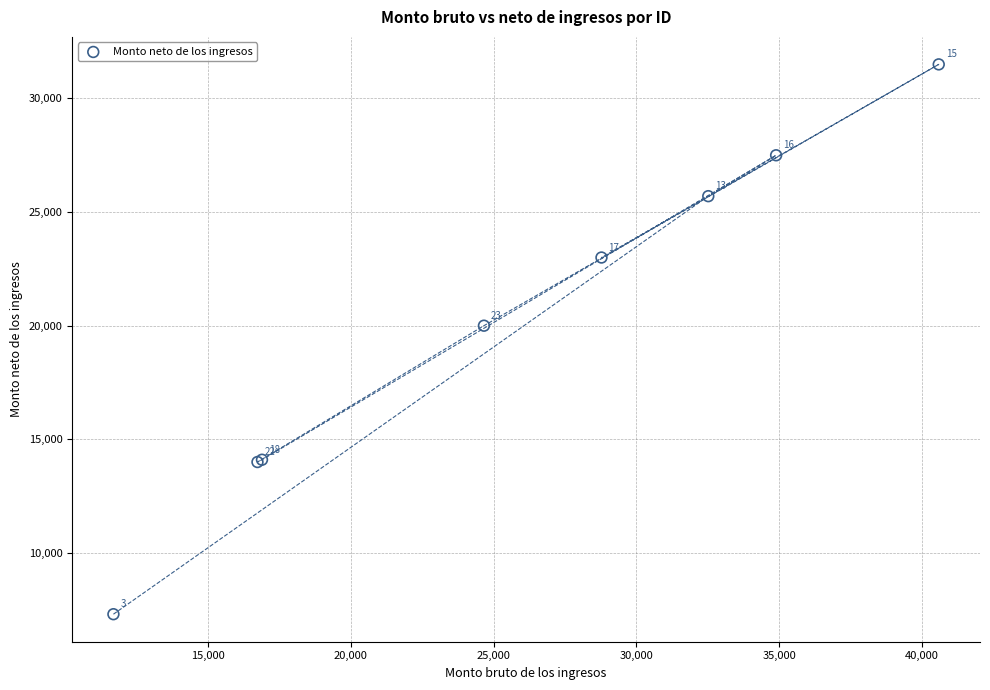

What Y value in the scatter plot is closest to 19401?

20000.0